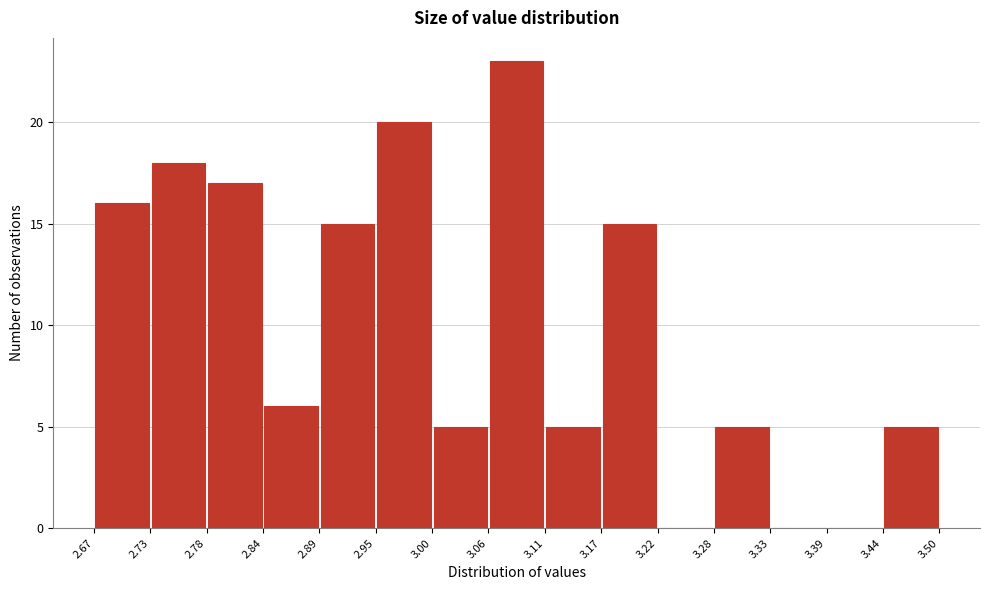

Reading left to right, transcribe this chart: for each bar, give the range it covers on the x-axis and its height. The values are not printed on the chart, so give them approximately, as read against the axis.

2.67 to 2.73: 16
2.73 to 2.78: 18
2.78 to 2.84: 17
2.84 to 2.89: 6
2.89 to 2.95: 15
2.95 to 3.00: 20
3.00 to 3.06: 5
3.06 to 3.11: 23
3.11 to 3.17: 5
3.17 to 3.22: 15
3.22 to 3.28: 0
3.28 to 3.33: 5
3.33 to 3.39: 0
3.39 to 3.44: 0
3.44 to 3.50: 5